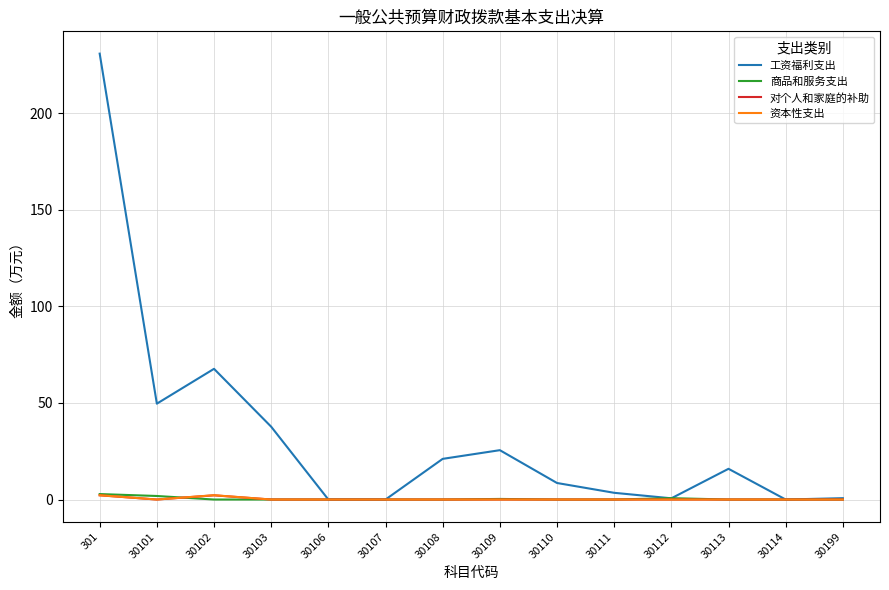

The value of 工资福利支出 at 30108 is 21.1. True or false?

True